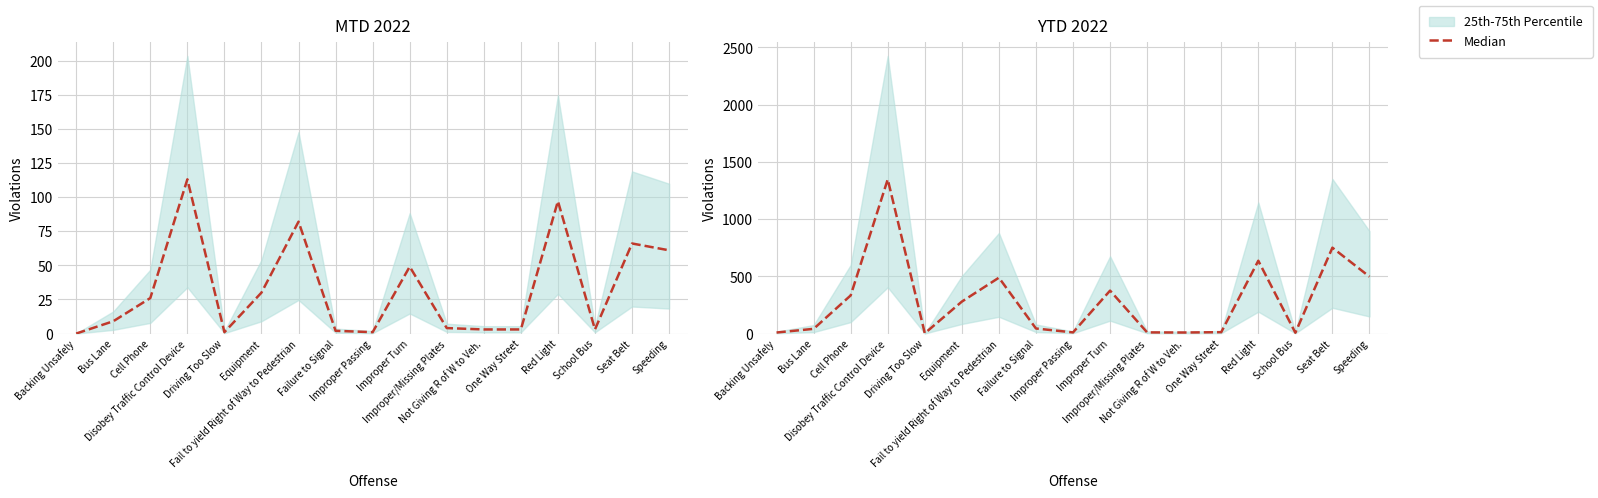

What is the label of the 3rd point from the right?

School Bus